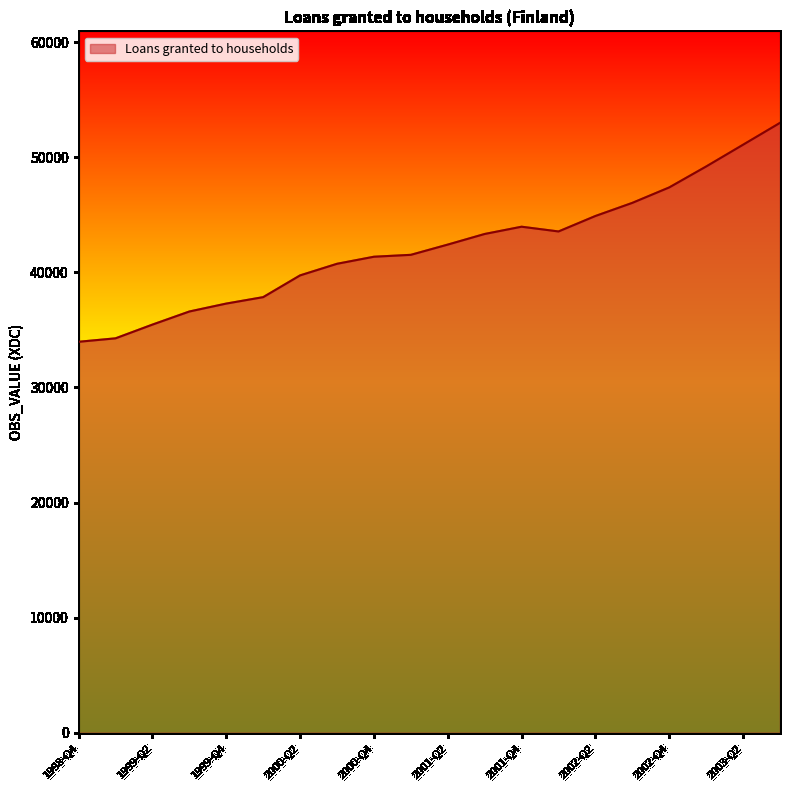

What is the minimum value shown in the chart?

33968